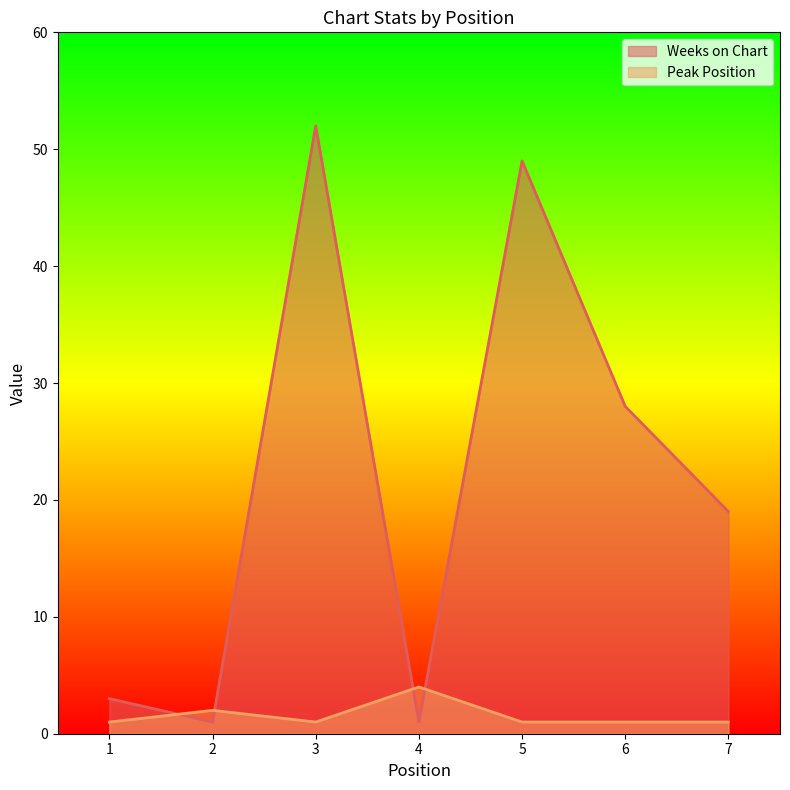

How many values in the Peak Position series exceed 1?

2